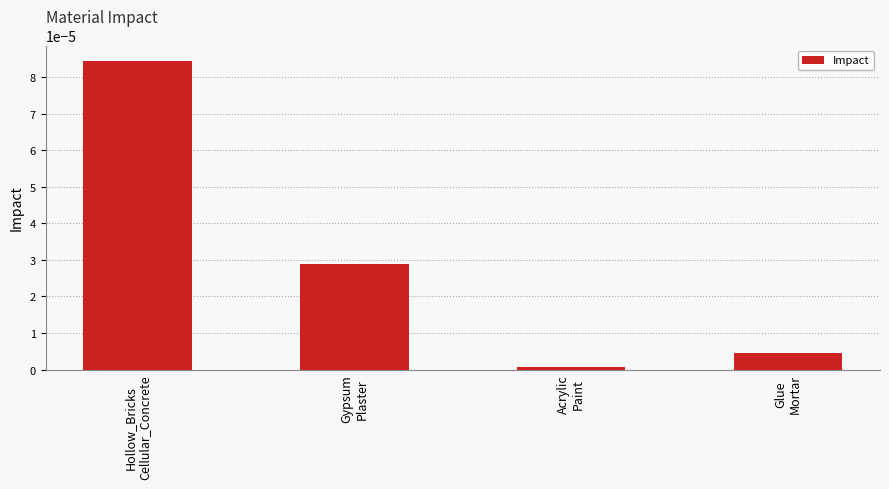

How many distinct data groups are displayed?

1